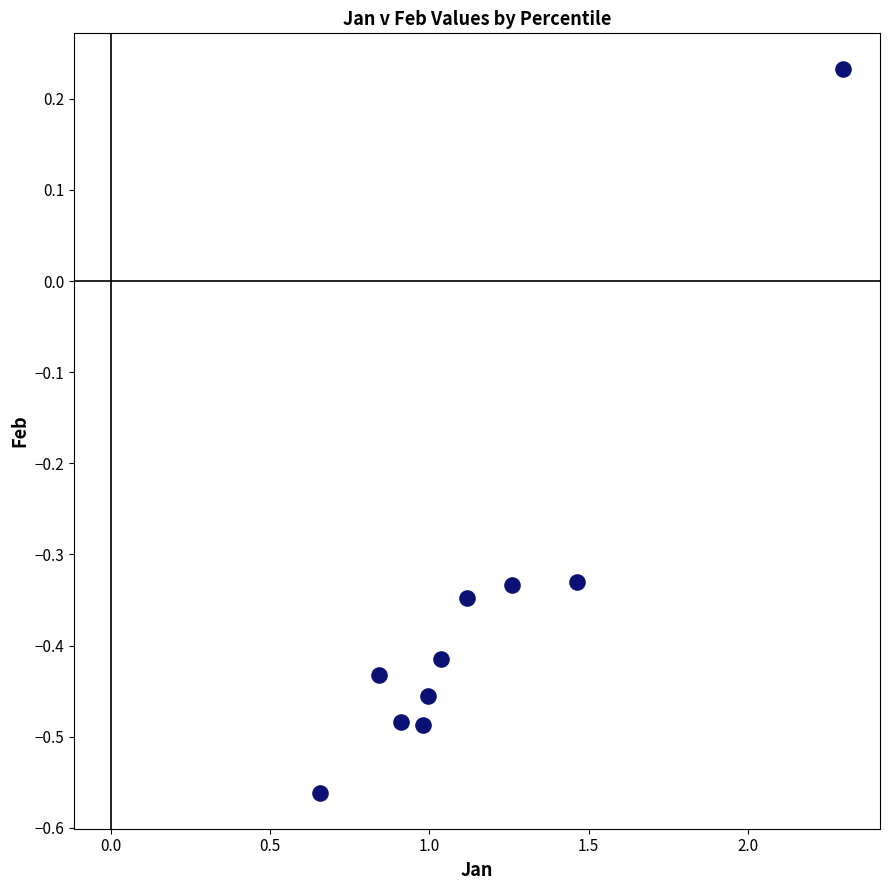

What is the range of X values (max minus min)?

1.6